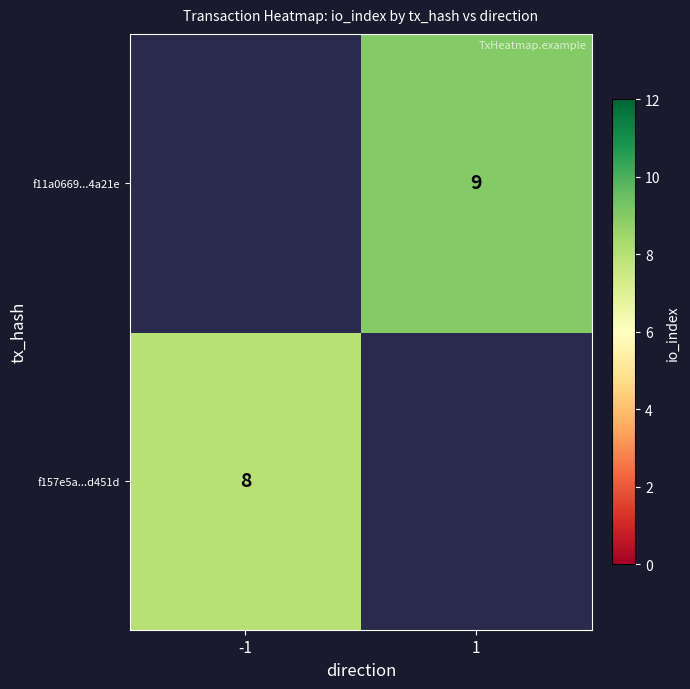

Is the value of f157e5a...d451d at -1 greater than the value of f11a0669...4a21e at 1?

No